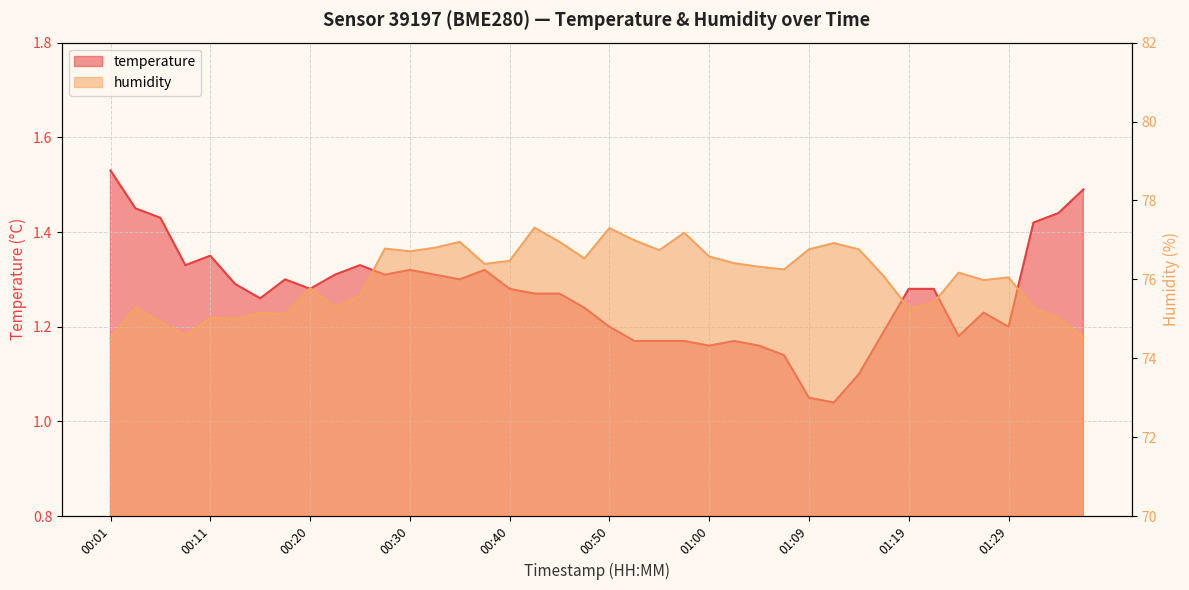

The value of temperature at 01:22 is 1.3. True or false?

True